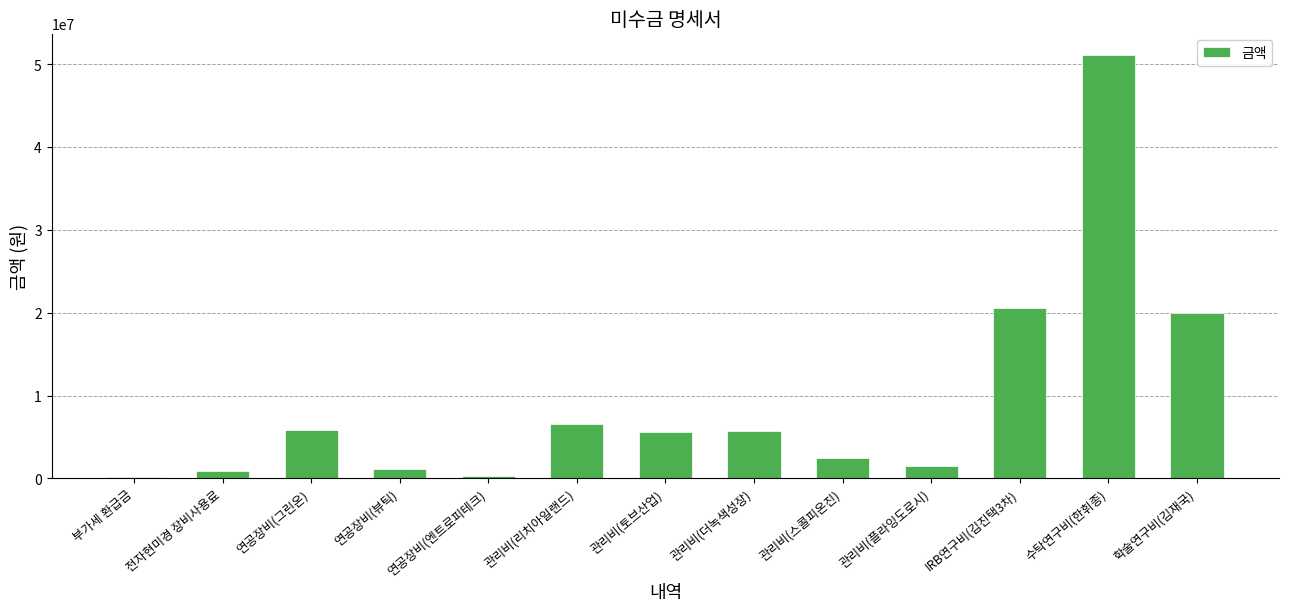

How many distinct data groups are displayed?

1